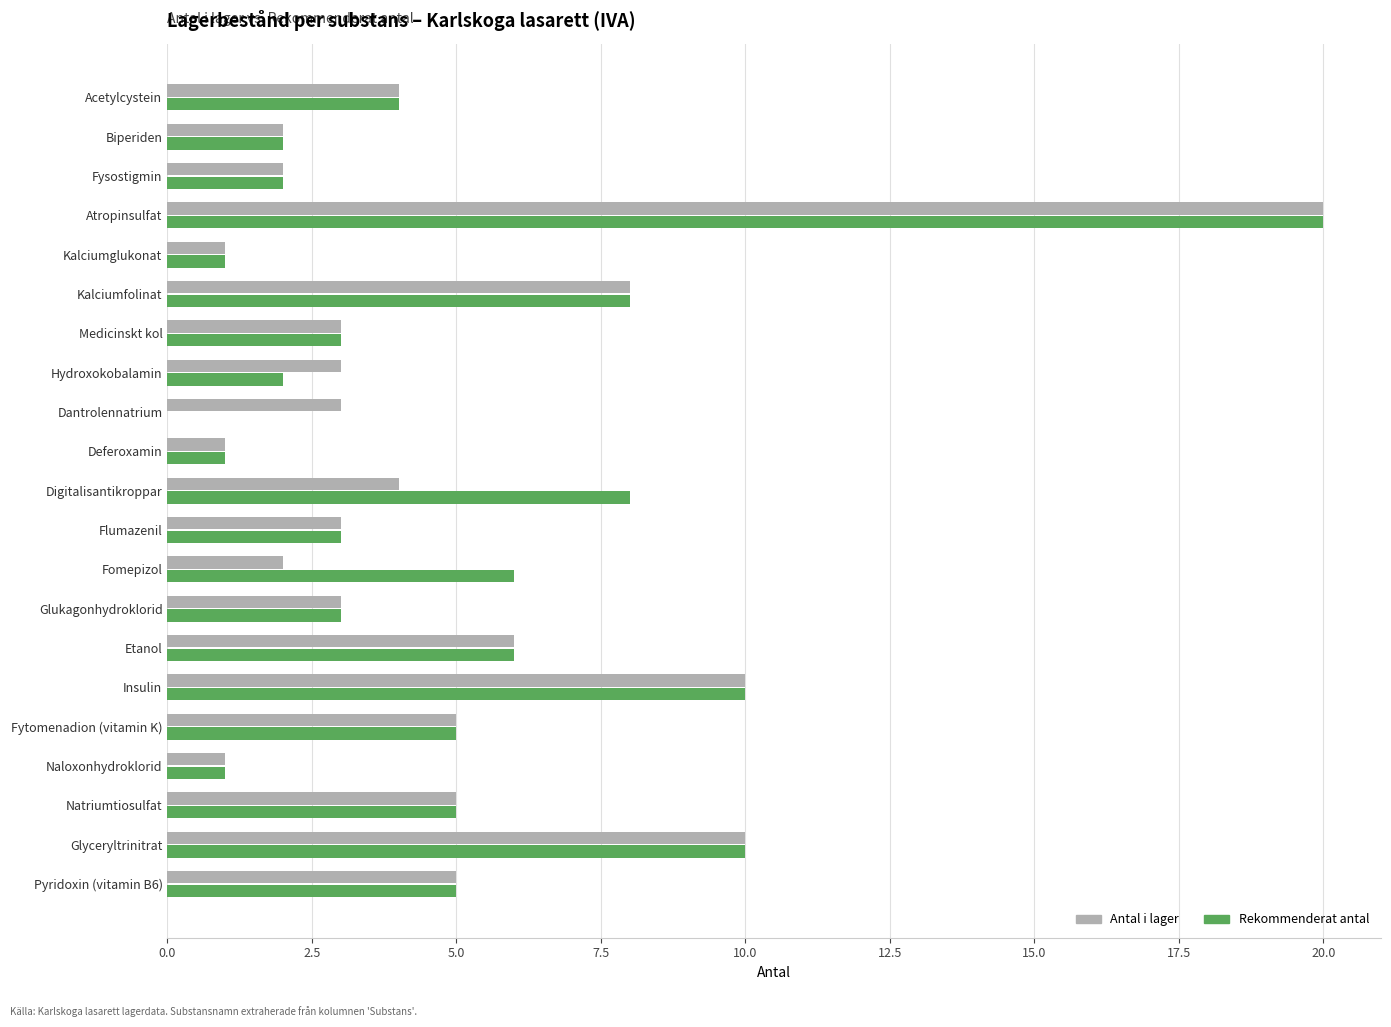

What is the maximum value shown in the chart?

20